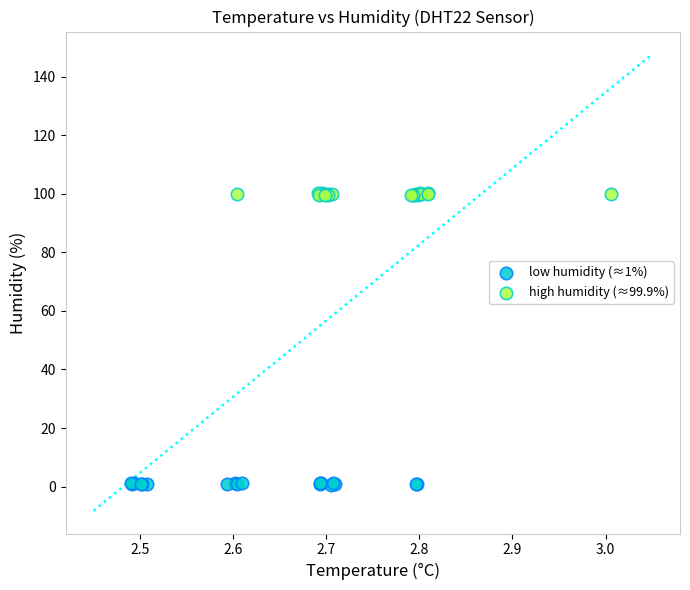

Which series contains the lowest Y value?

low humidity (≈1%)